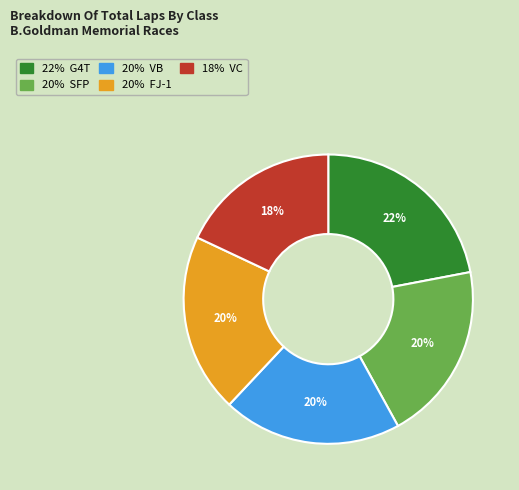

To the nearest percent, what is the average slice percentage?

20%